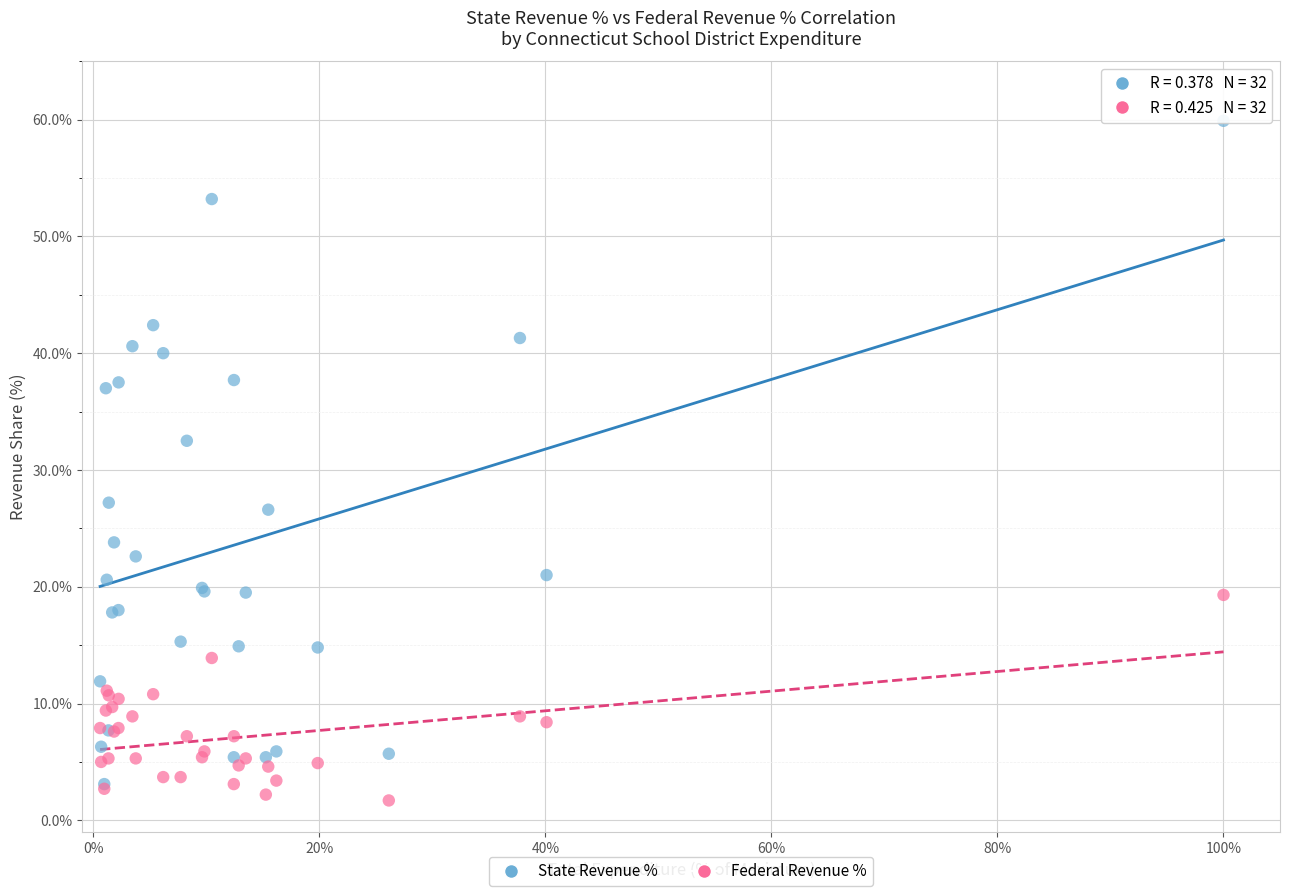

What are all the series names shown in the legend?

State Revenue %, Federal Revenue %